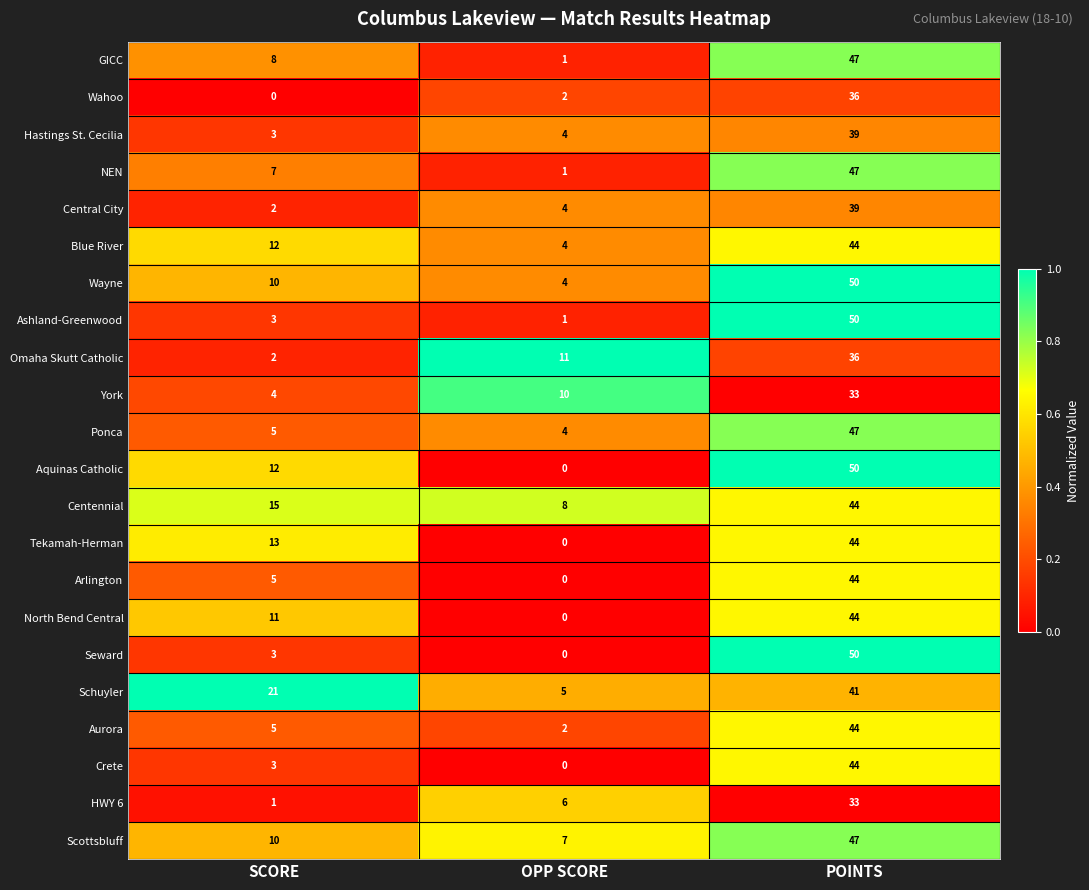

How many categories are shown in the chart?

3